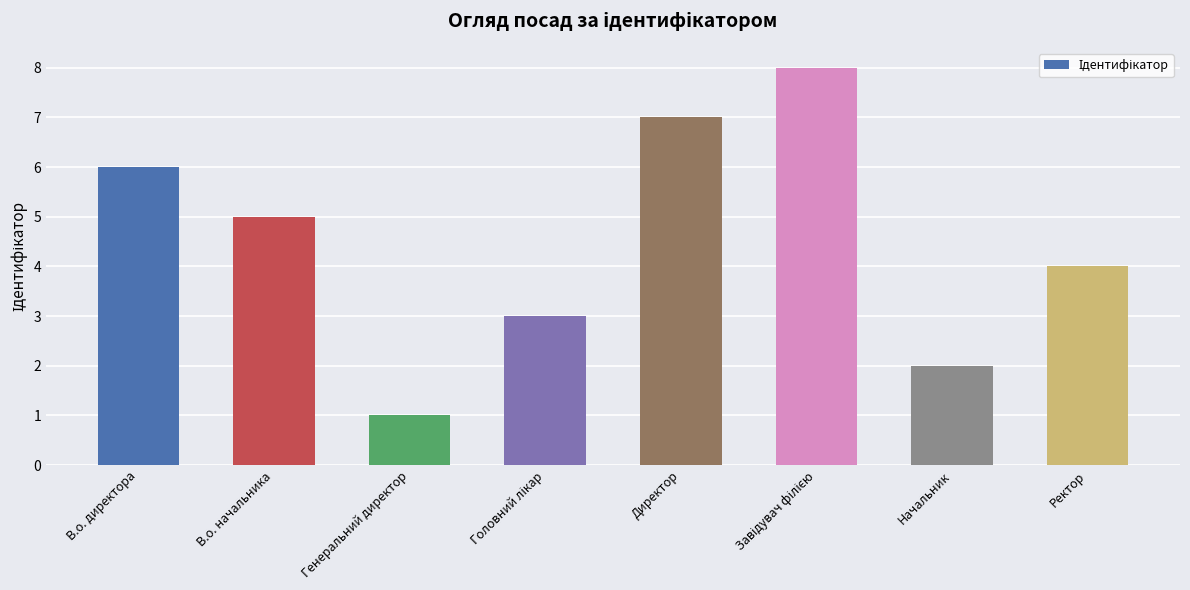

What is the difference between the second highest and second lowest values?

5